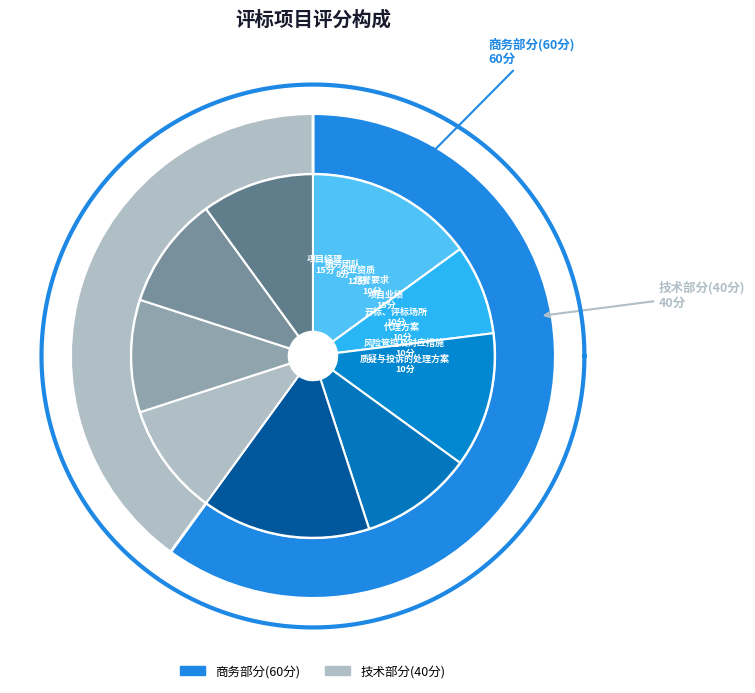

Which has a higher value, 服务团队 or 企业资质?

企业资质